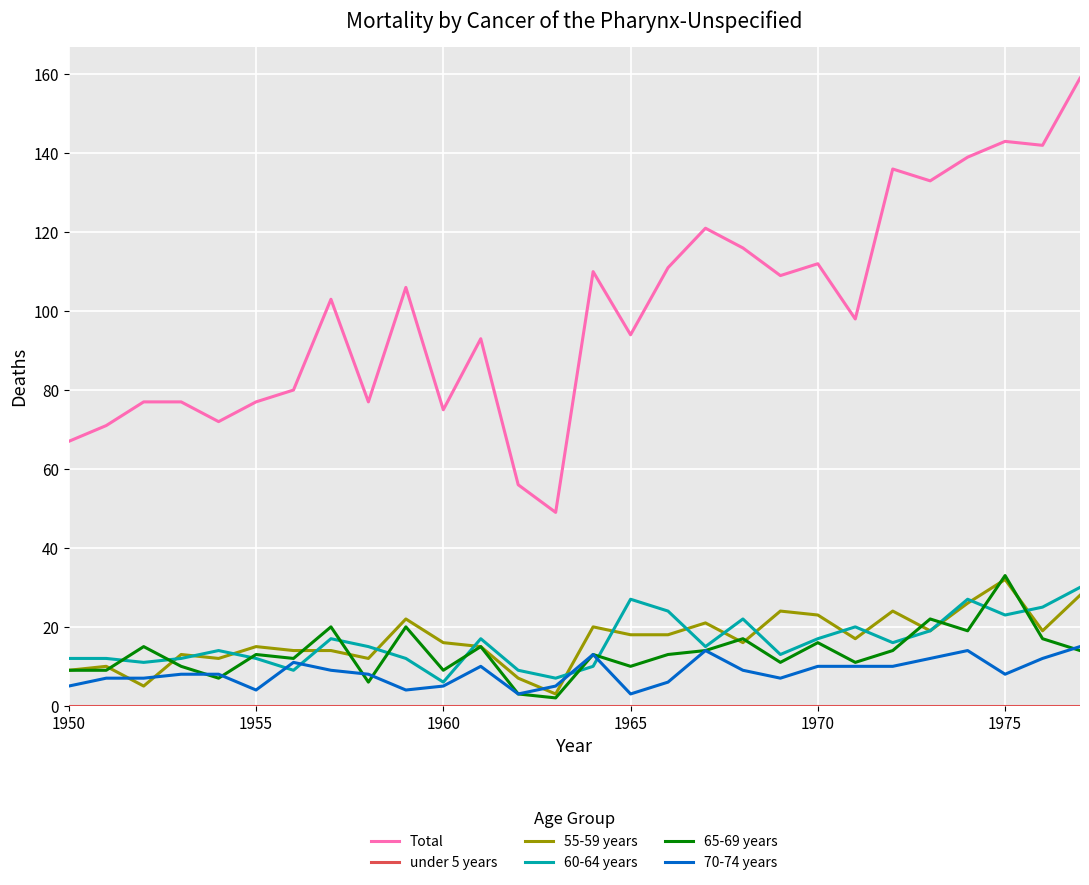

Which series has the largest range (max minus min)?

Total